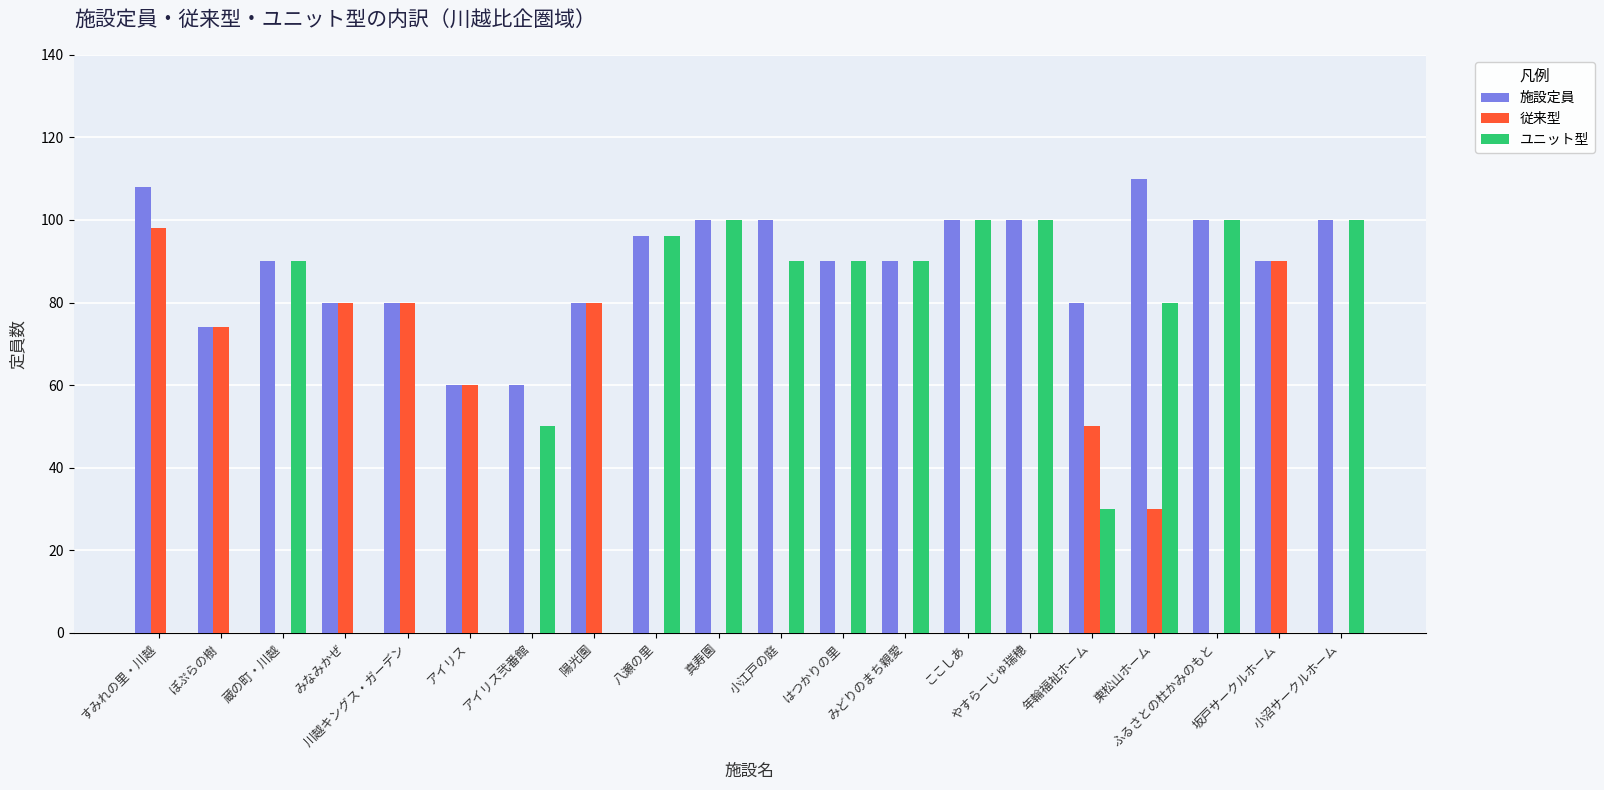

What is the highest value of the 施設定員 series?

110